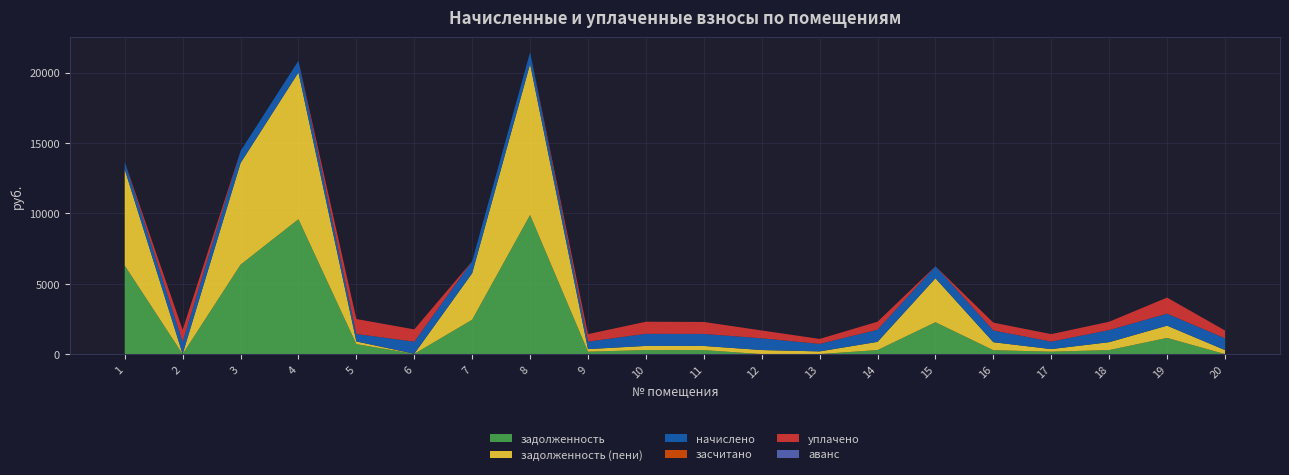

Reading left to right, list all the values displayed in this chart.

задолженность: 6297.6	10.6	6362.1	9588.0	720.2	24.8	2452.5	9888.0	183.7	296.8	295.2	11.0	13.2	297.6	2273.3	288.4	183.7	296.8	1160.9	10.3
задолженность (пени): 6829.0	10.6	7214.2	10422.3	188.8	10.6	3304.6	10722.3	183.7	296.8	295.2	289.1	190.3	583.8	3125.4	566.5	183.7	562.1	870.3	288.4
начислено: 531.4	858.6	852.1	834.3	531.4	858.6	852.1	834.3	531.4	858.6	852.1	834.3	531.4	858.6	852.1	834.3	531.4	858.6	852.1	834.3
засчитано: 0.0	0.0	0.0	0.0	0.0	0.0	0.0	0.0	0.0	0.0	0.0	0.0	0.0	0.0	0.0	0.0	0.0	0.0	0.0	0.0
уплачено: 0.0	858.6	0.0	0.0	1062.7	872.8	0.0	0.0	531.4	858.6	852.1	556.2	354.2	572.4	0.0	556.2	531.4	593.3	1142.8	556.2
аванс: 0.0	0.0	0.0	0.0	0.0	0.0	0.0	0.0	0.0	0.0	0.0	0.0	0.0	0.0	0.0	0.0	0.0	0.0	0.0	0.0